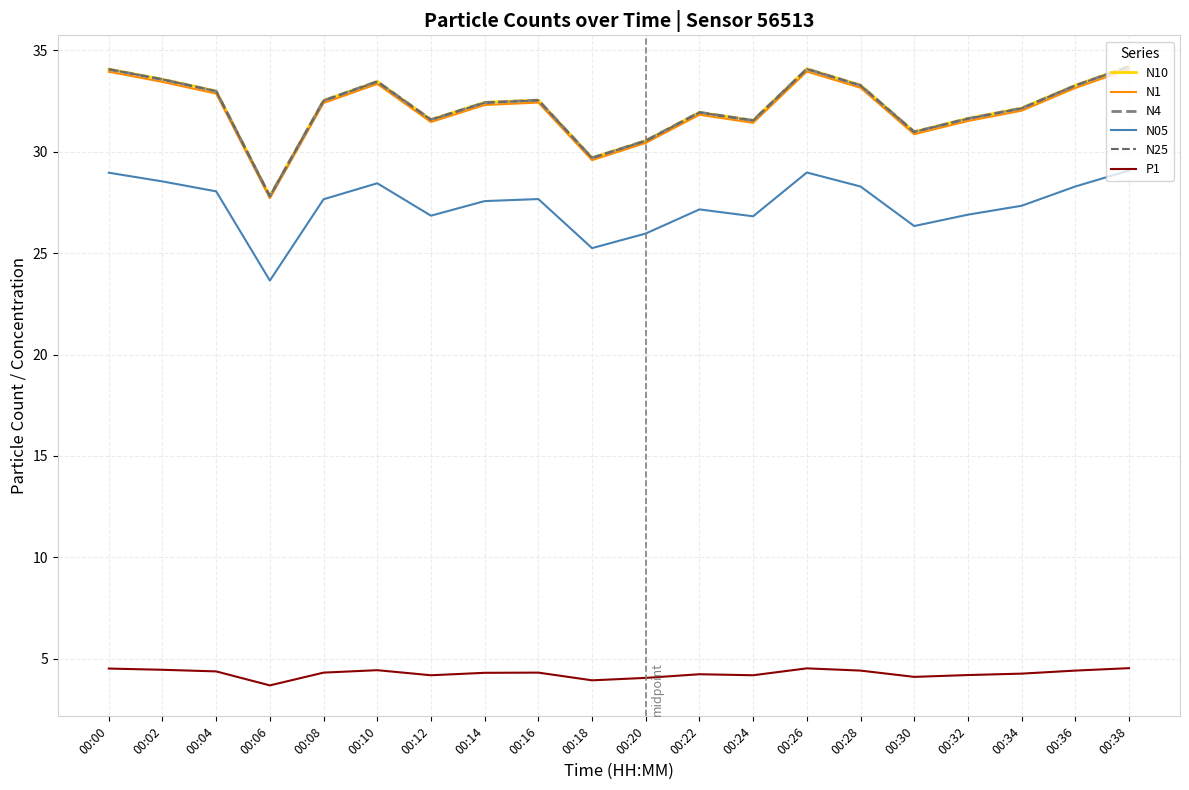

What is the average value of the N1 series?

32.1